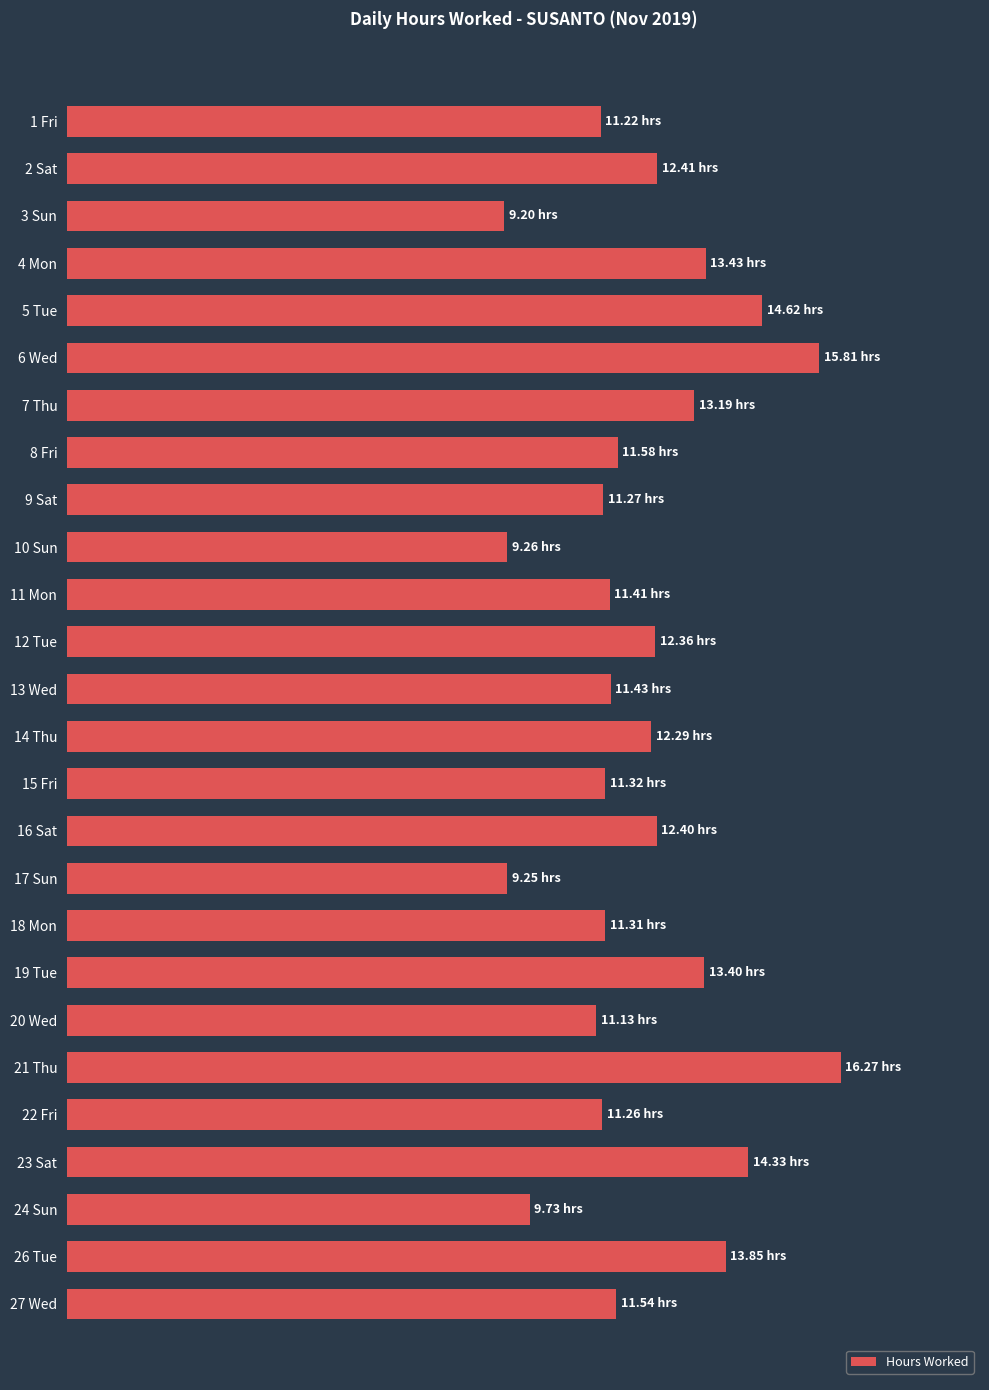

Are the bars horizontal?

Yes